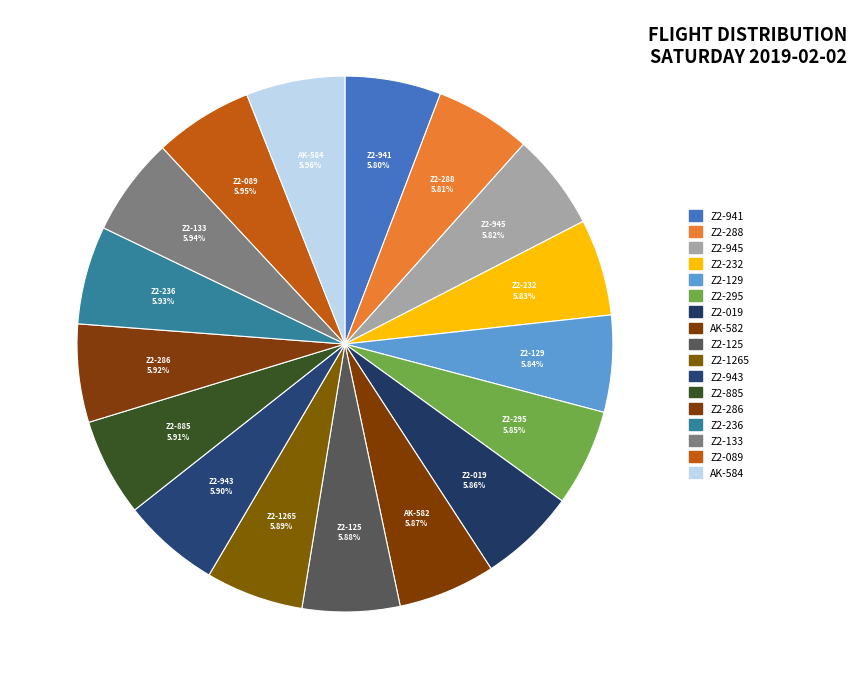

Does AK-584 account for over 50% of the chart?

No